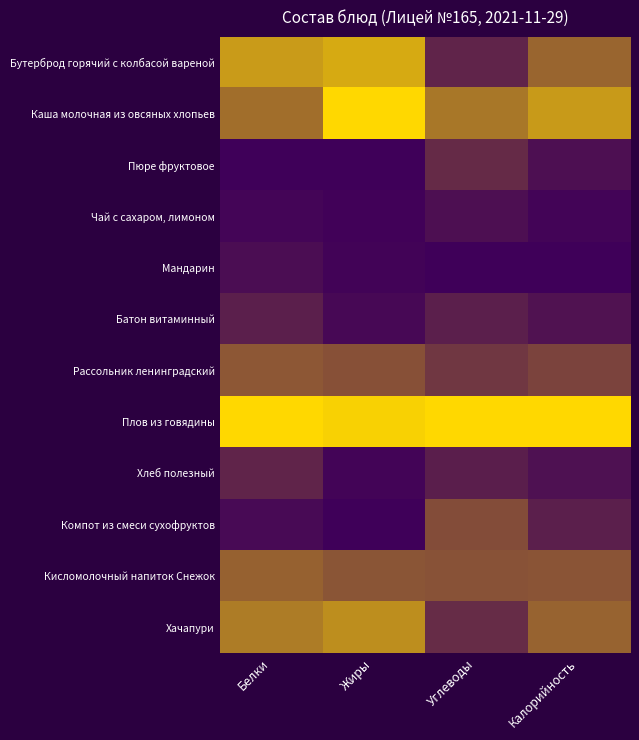

Rank the series by their maximum value, from highest to lowest.

Каша молочная из овсяных хлопьев, Плов из говядины, Бутерброд горячий с колбасой вареной, Хачапури, Кисломолочный напиток Снежок, Рассольник ленинградский, Компот из смеси сухофруктов, Пюре фруктовое, Хлеб полезный, Батон витаминный, Чай с сахаром, лимоном, Мандарин